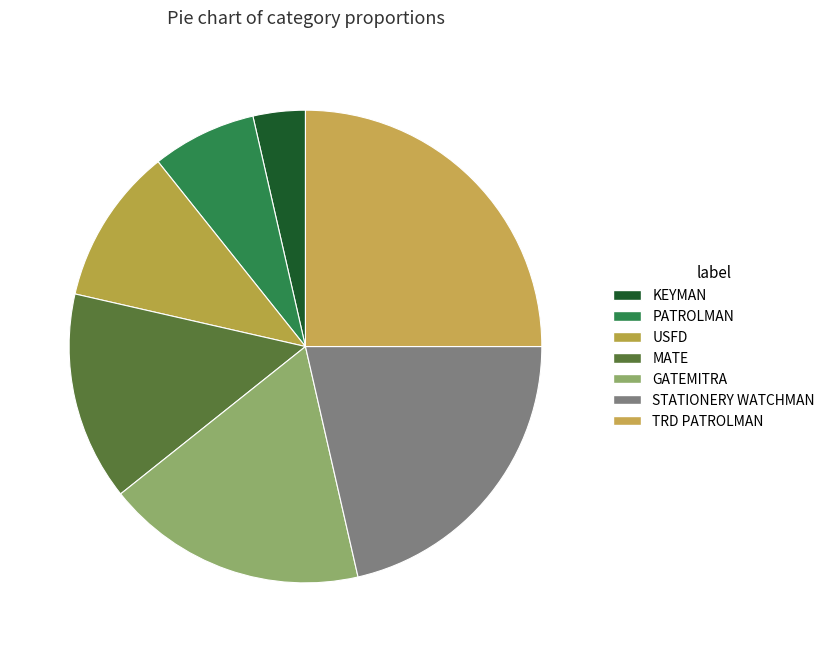

To the nearest percent, what portion does USFD represent?

11%